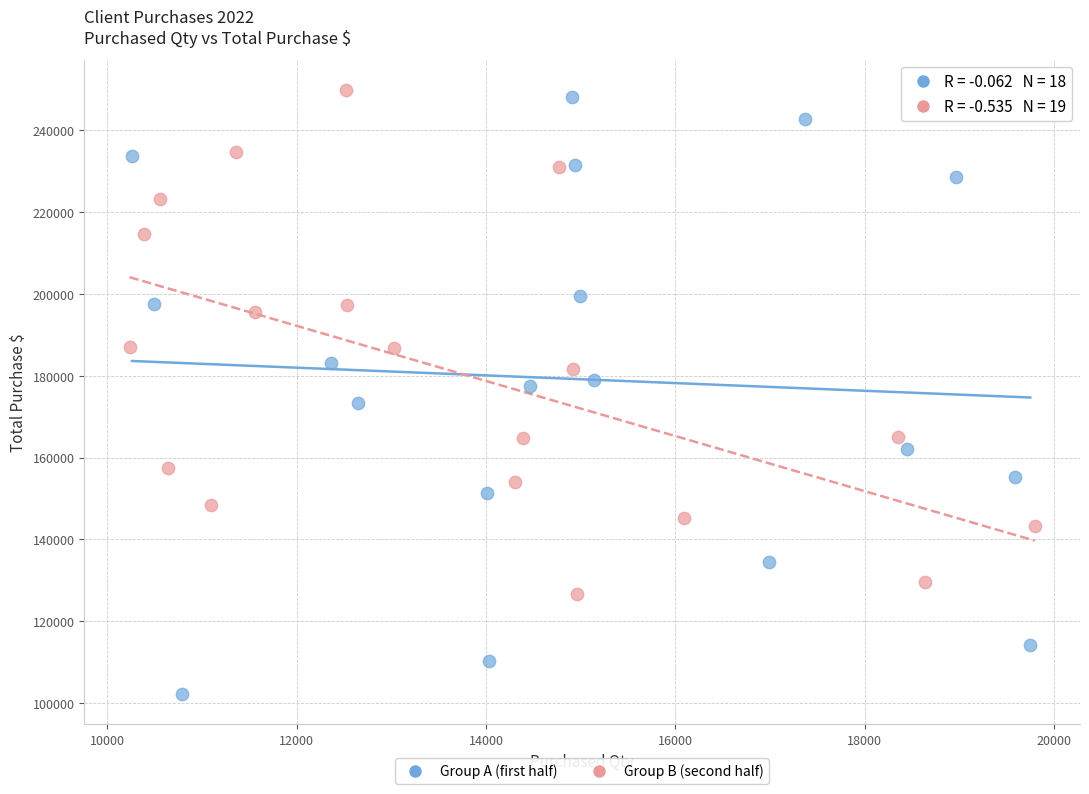

What are all the series names shown in the legend?

Group A (first half), Group B (second half)